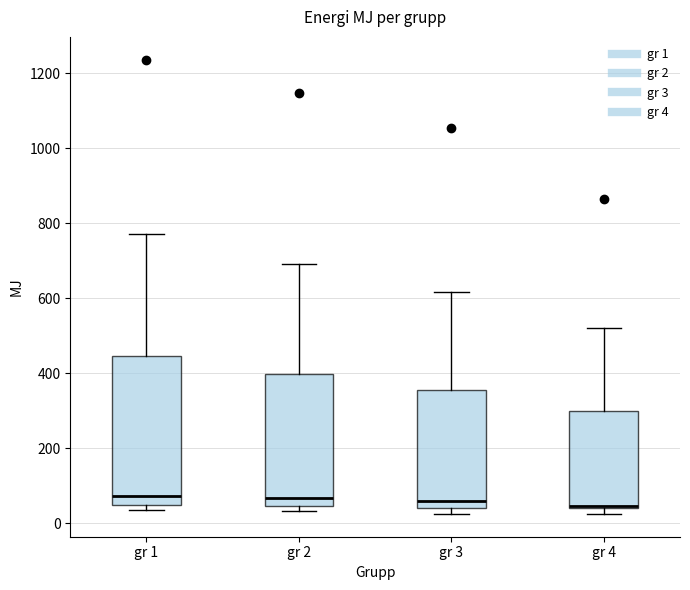

Reading left to right, read every box against the y-axis: the position of its median line, the range the box covers, and the ends of its whiskers. The values are not printed on the chart, so give them approximately, as read against the axis.

gr 1: median 80, box 40 to 440, whiskers 40 (just below the box's lower edge) to 780
gr 2: median 60, box 40 to 400, whiskers 40 (just below the box's lower edge) to 700
gr 3: median 60, box 40 to 360, whiskers 20 to 620
gr 4: median 40, box 40 to 300, whiskers 20 to 520